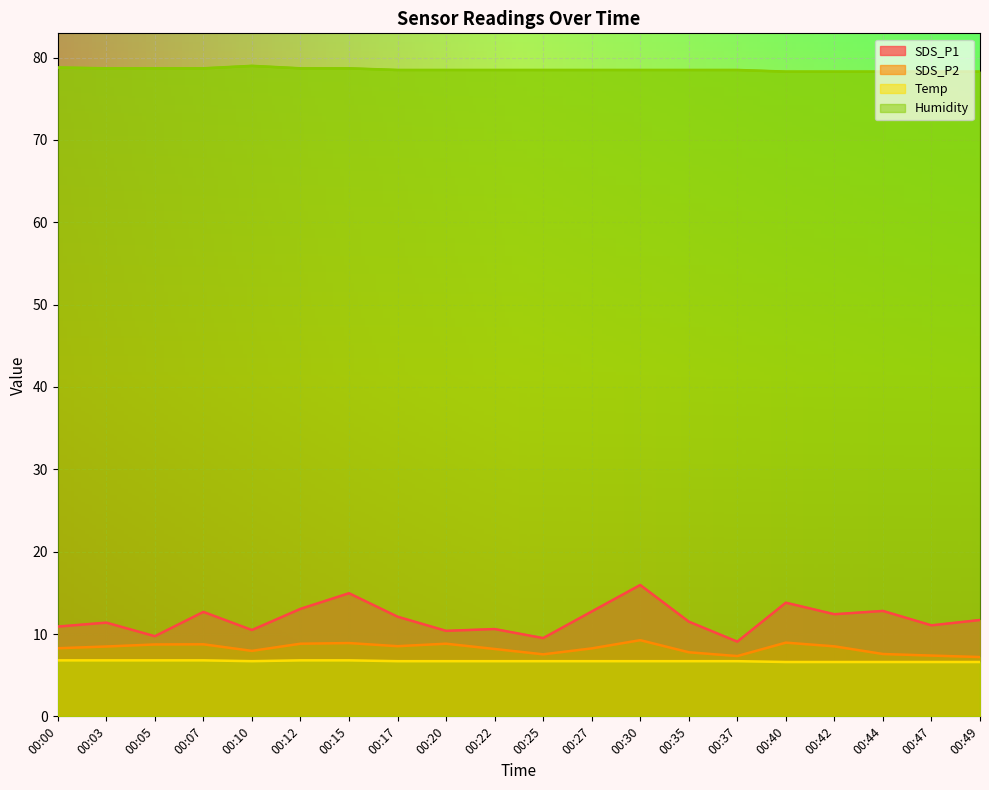

Does the chart display data point markers on the line(s)?

No